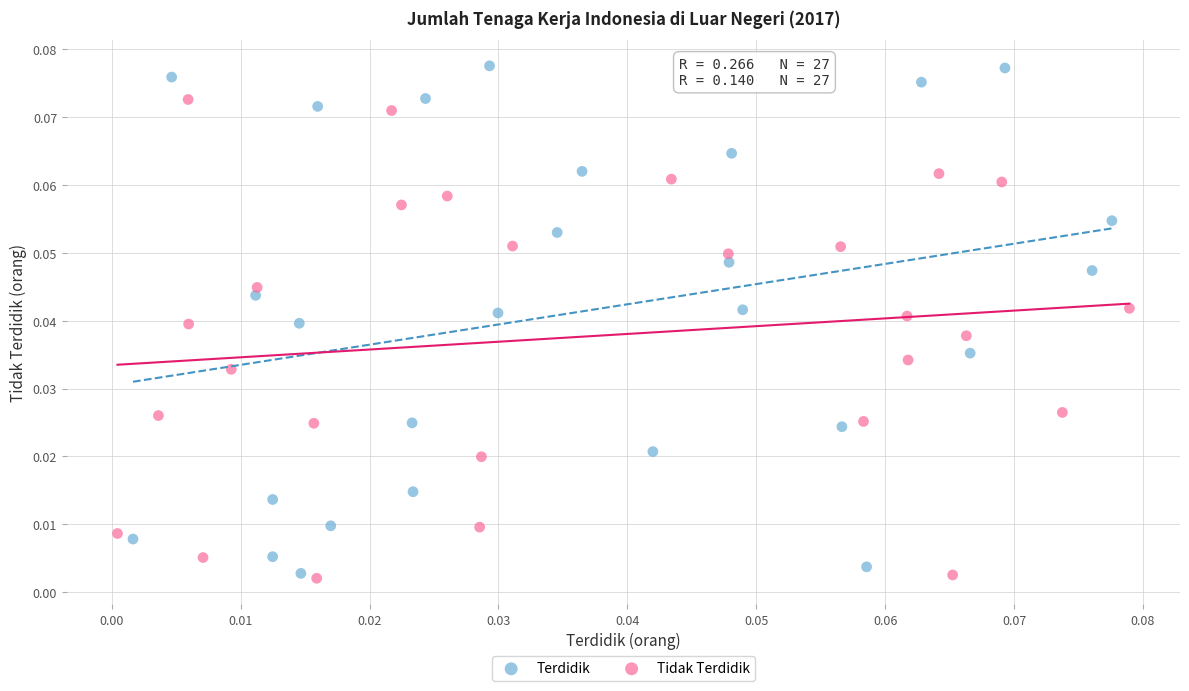

What are all the series names shown in the legend?

Terdidik, Tidak Terdidik